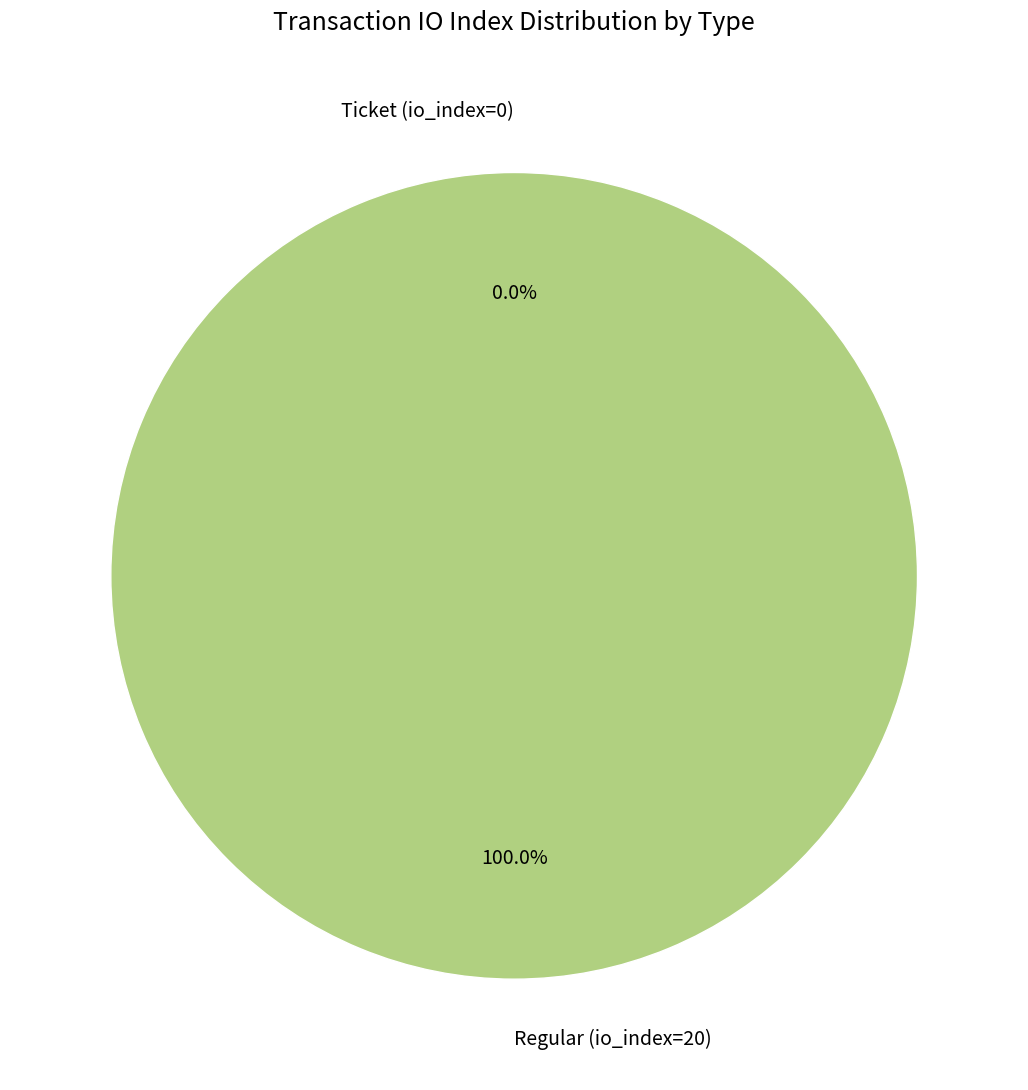

Does Ticket (io_index=0) account for over 50% of the chart?

No